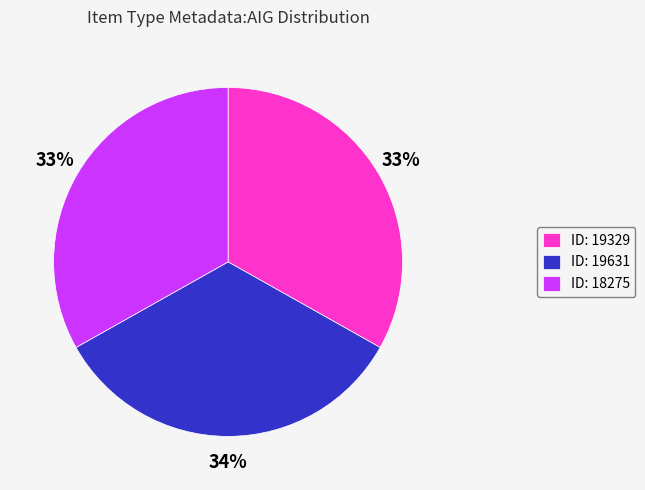

Between ID: 18275 and ID: 19631, which is larger?

ID: 19631